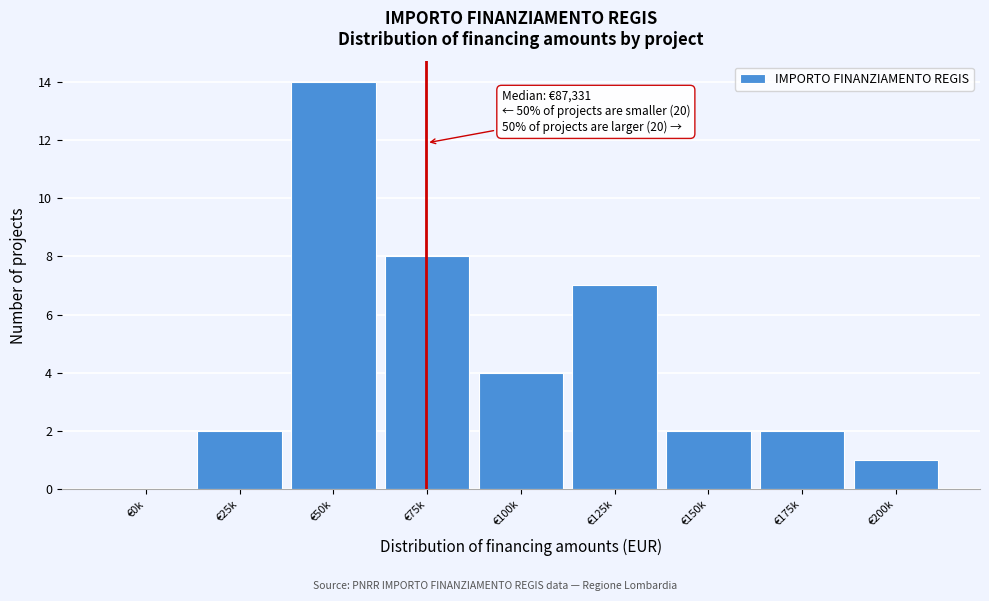

Reading left to right, transcribe all the data shown in this chart.

€0k=0	€25k=2	€50k=14	€75k=8	€100k=4	€125k=7	€150k=2	€175k=2	€200k=1